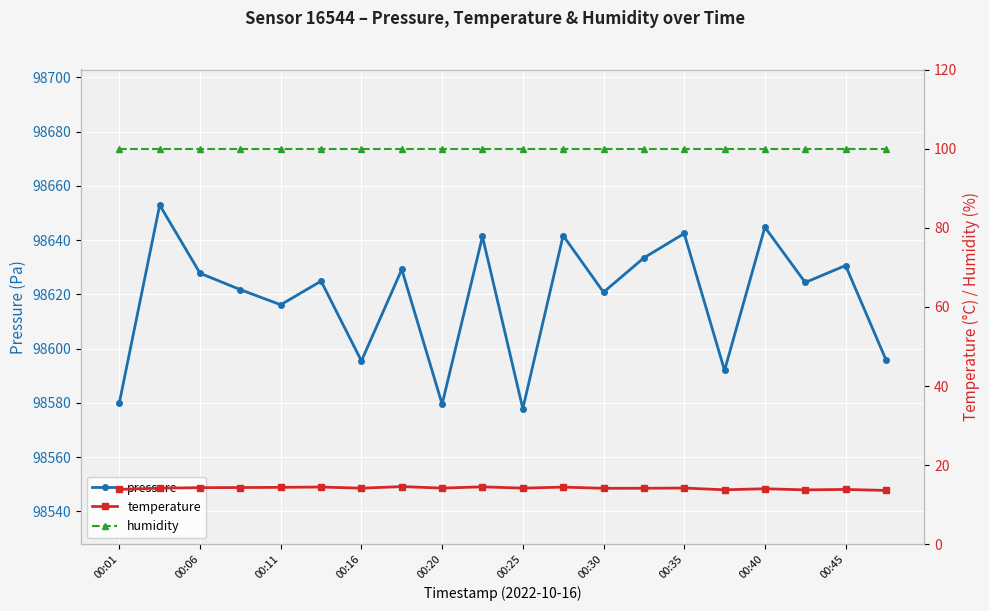

The value of pressure at 00:35 is 145690.6. True or false?

False